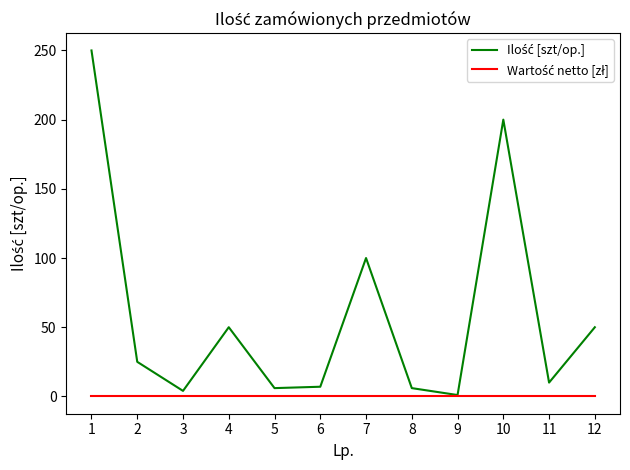

Which has a higher value, 2 or 9?

2